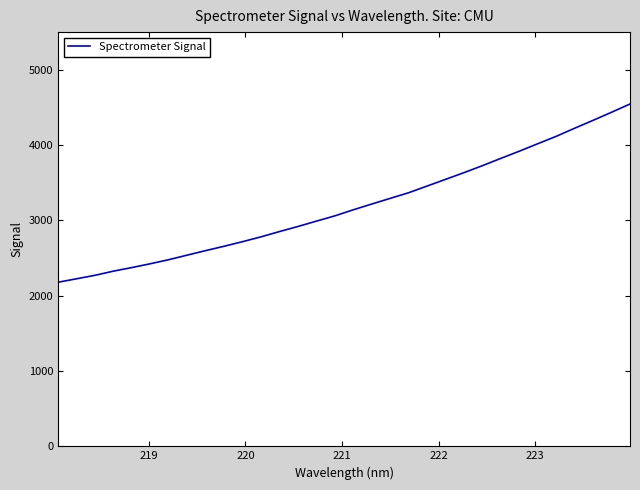

What is the smallest value displayed?

2178.8